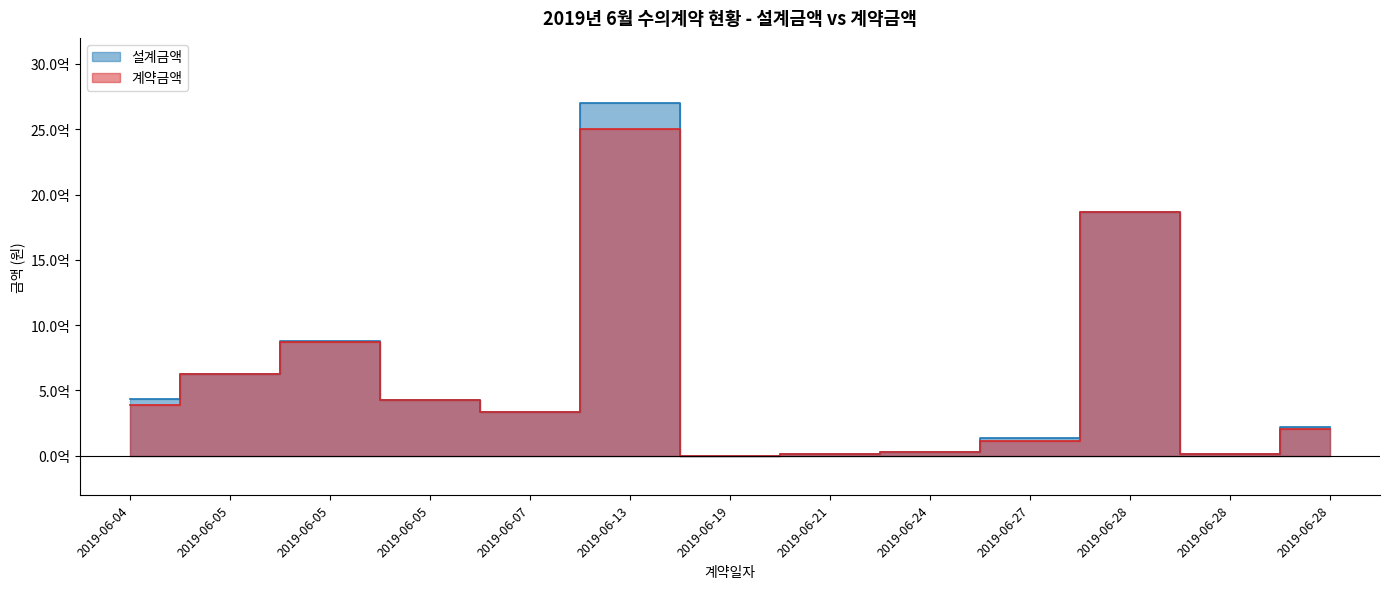

True or false: 설계금액 and 계약금액 intersect in this chart.

False